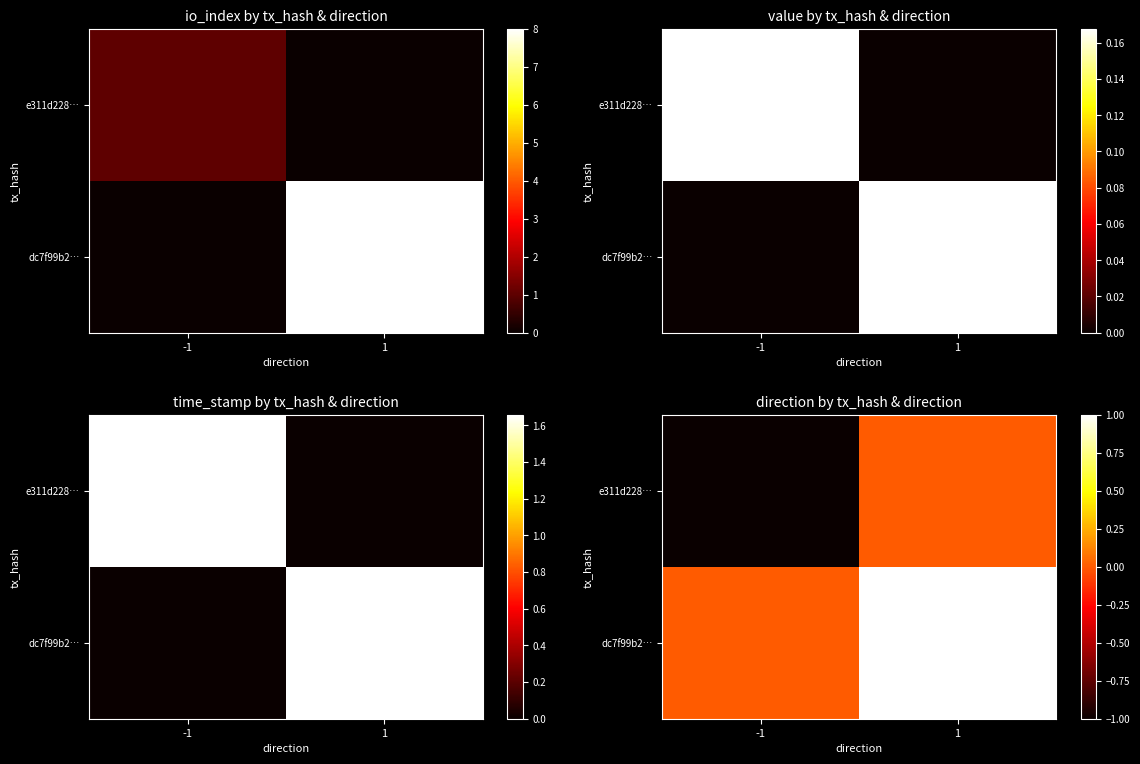

At how many categories does at least one series exceed 0?

1